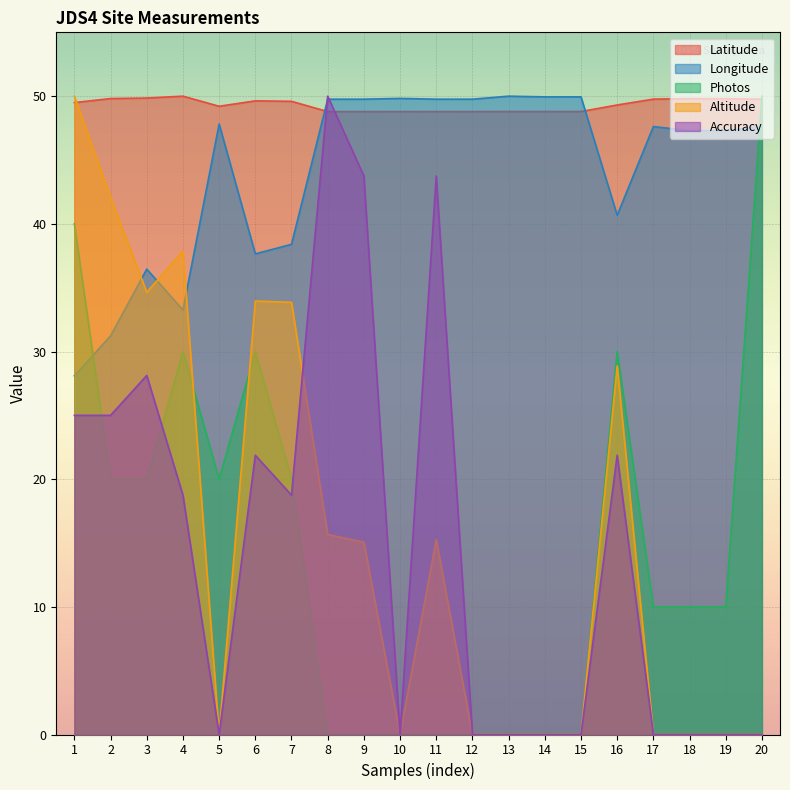

Reading left to right, list all the values displayed in this chart.

Latitude: 1=49.5	2=49.8	3=49.9	4=50.0	5=49.2	6=49.6	7=49.6	8=48.8	9=48.8	10=48.8	11=48.8	12=48.8	13=48.8	14=48.8	15=48.8	16=49.3	17=49.8	18=49.8	19=49.8	20=49.8
Longitude: 1=28.1	2=31.2	3=36.5	4=33.3	5=47.8	6=37.6	7=38.4	8=49.8	9=49.8	10=49.8	11=49.8	12=49.8	13=50.0	14=49.9	15=49.9	16=40.7	17=47.6	18=47.3	19=47.3	20=47.6
Photos: 1=40.0	2=20.0	3=20.0	4=30.0	5=20.0	6=30.0	7=20.0	8=0.0	9=0.0	10=0.0	11=0.0	12=0.0	13=0.0	14=0.0	15=0.0	16=30.0	17=10.0	18=10.0	19=10.0	20=50.0
Altitude: 1=50.0	2=42.1	3=34.6	4=37.9	5=0.0	6=34.0	7=33.9	8=15.7	9=15.1	10=0.0	11=15.3	12=0.0	13=0.0	14=0.0	15=0.0	16=28.9	17=0.0	18=0.0	19=0.0	20=0.0
Accuracy: 1=25.0	2=25.0	3=28.1	4=18.8	5=0.0	6=21.9	7=18.8	8=50.0	9=43.8	10=0.0	11=43.8	12=0.0	13=0.0	14=0.0	15=0.0	16=21.9	17=0.0	18=0.0	19=0.0	20=0.0